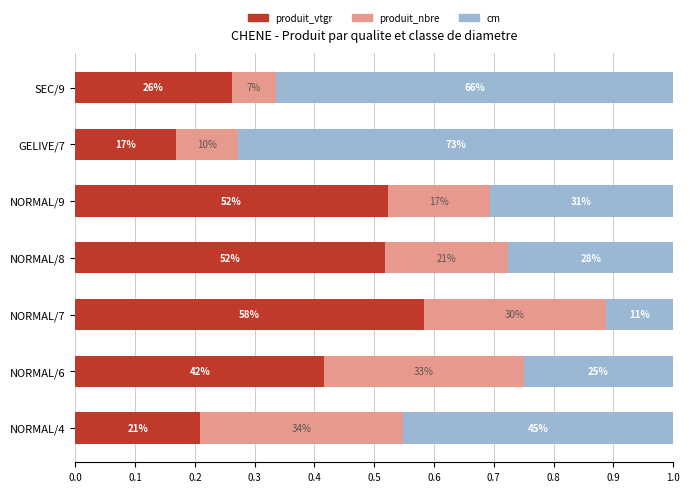

What are all the series names shown in the legend?

produit_vtgr, produit_nbre, cm